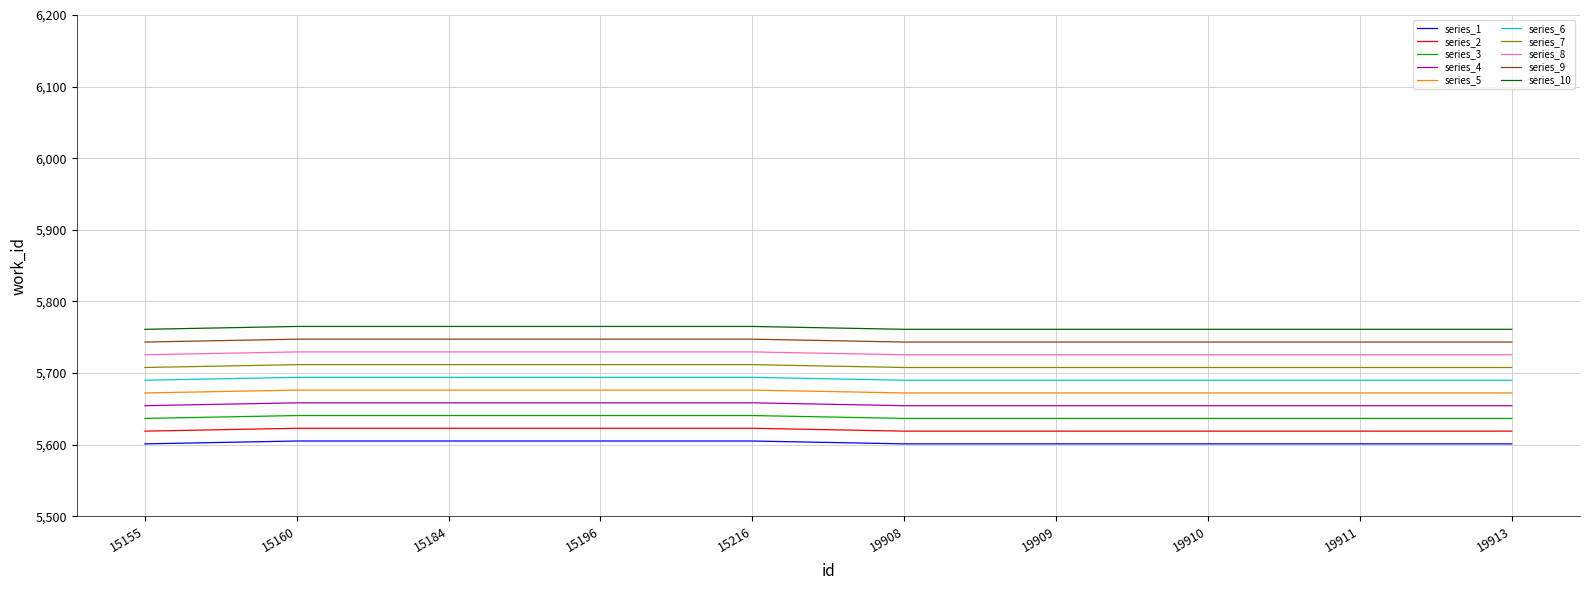

True or false: series_4 and series_10 intersect in this chart.

False